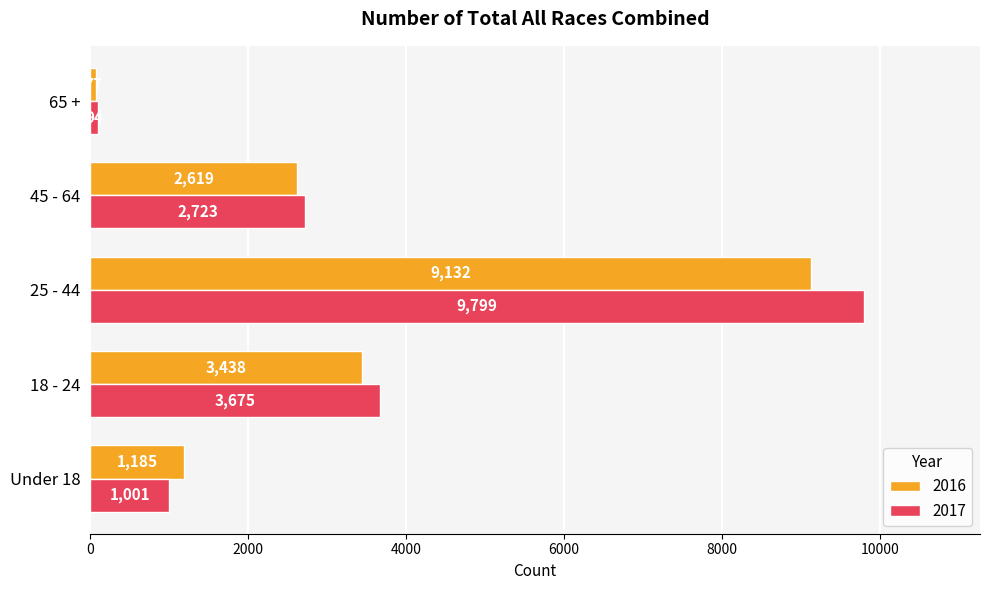

How many values in the 2017 series are below 2723?

2